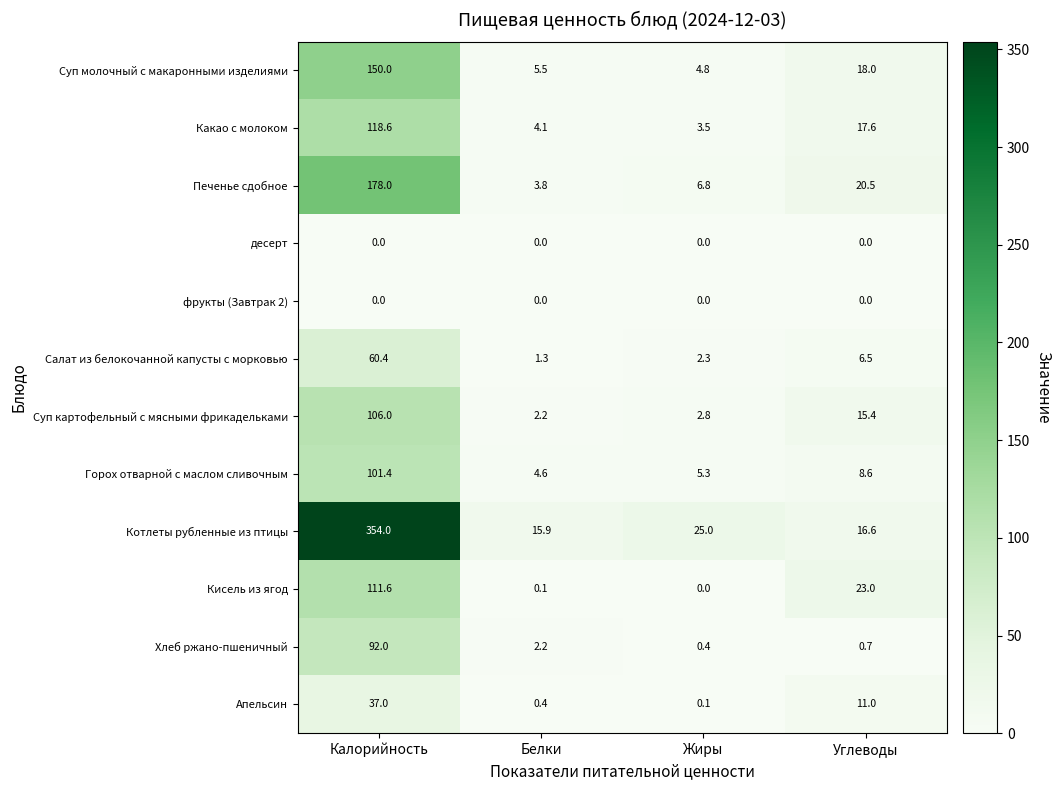

What is the total value across all series at Белки?

40.1